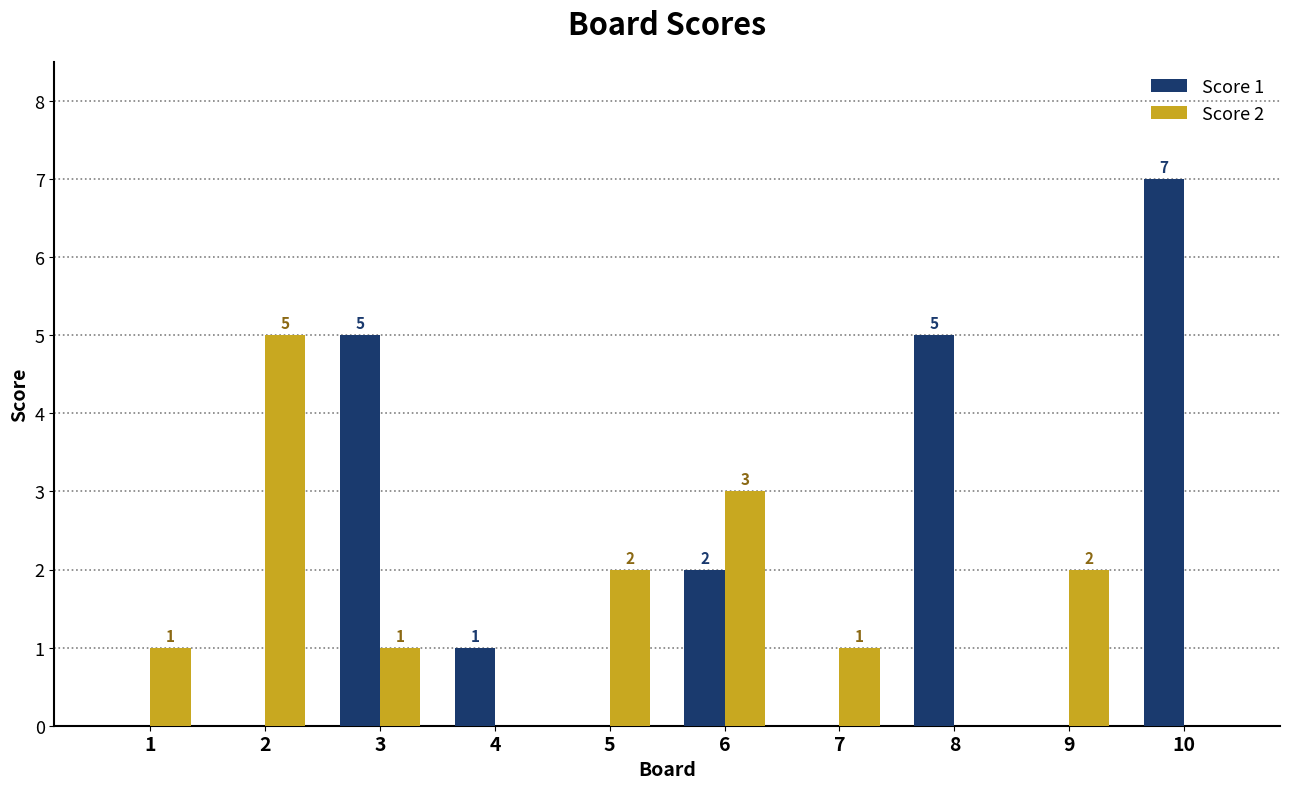

How many groups of bars are there?

10